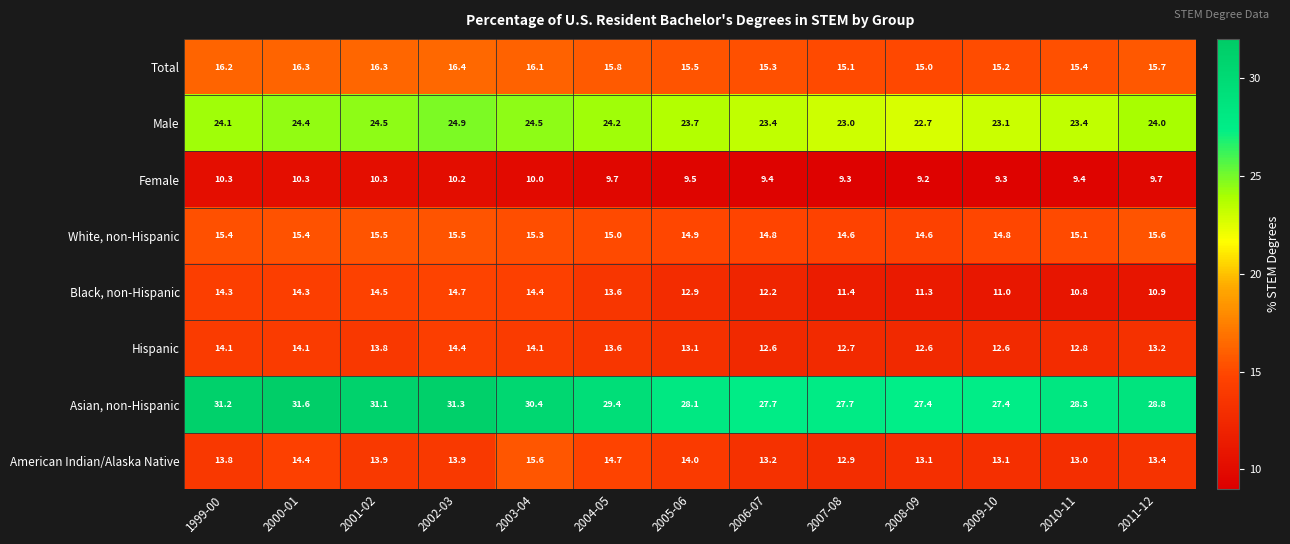

Is it true that Female equals 9.2 at 2008-09?

True